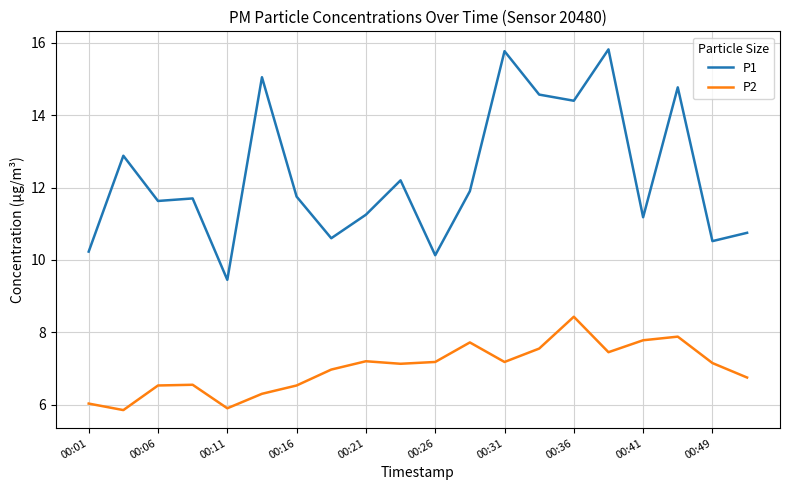

Which series has the largest total across all categories?

P1